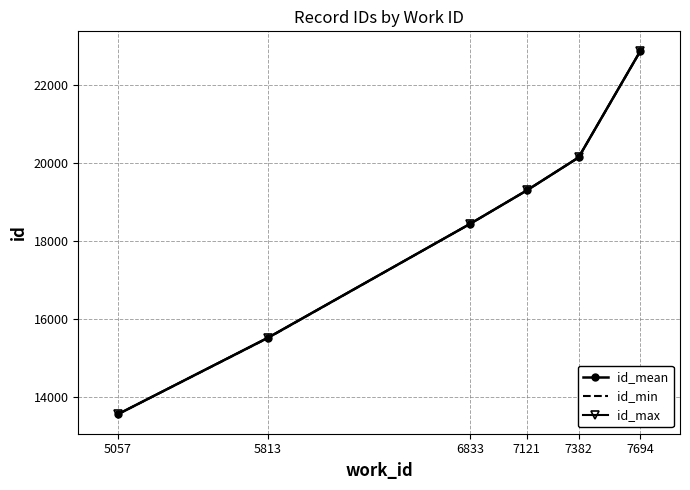

How many distinct data groups are displayed?

3